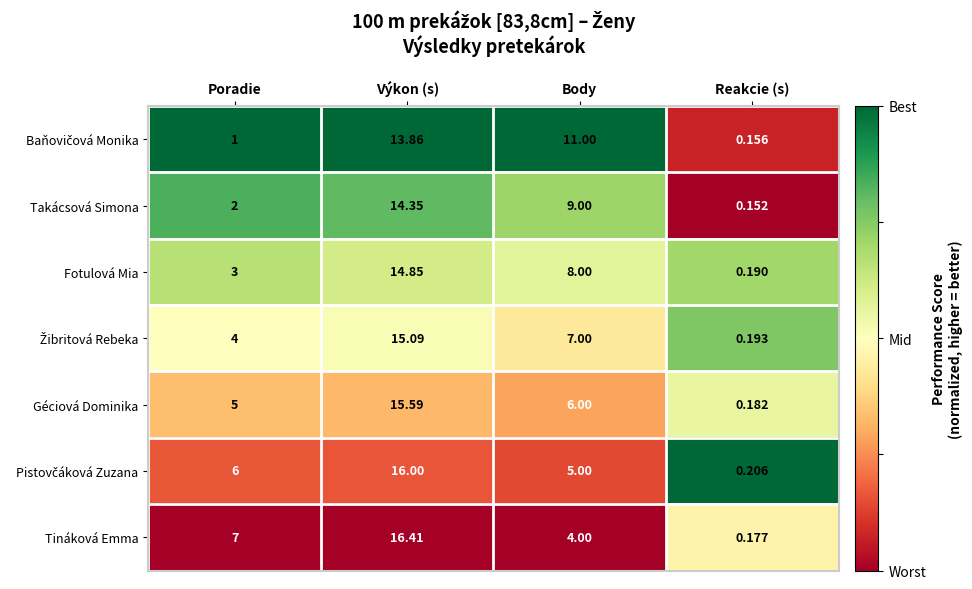

At which label does Géciová Dominika reach its peak?

Výkon (s)